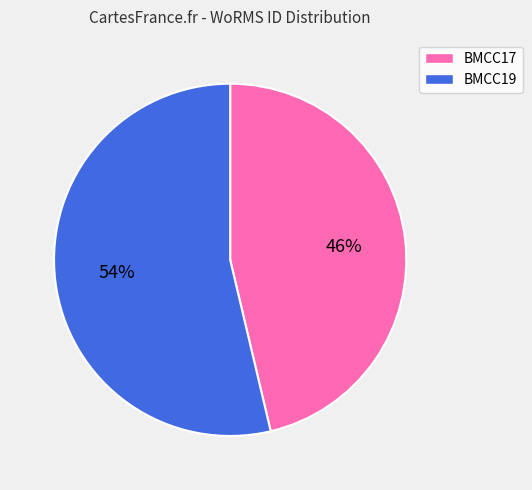

Between BMCC17 and BMCC19, which is larger?

BMCC19